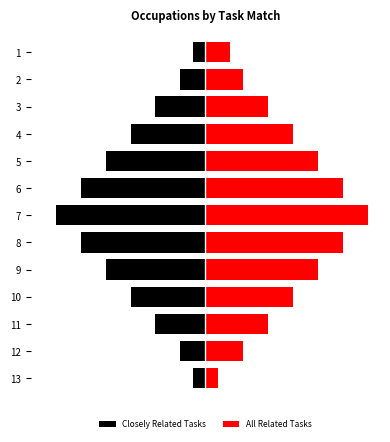

What is the total value across all series at 7?

1